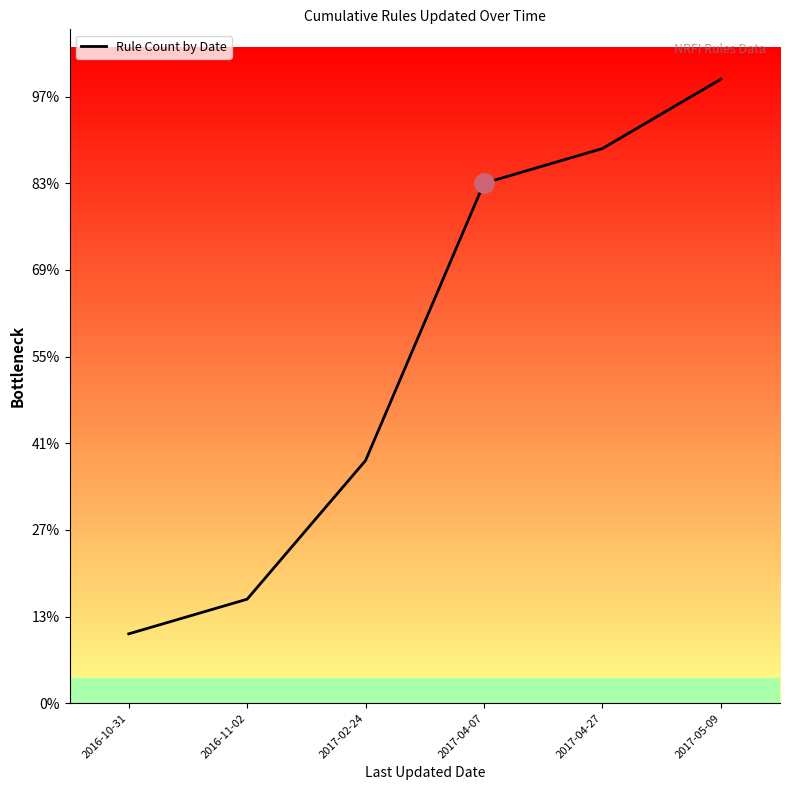

Where does the data first go above 15?

2017-04-27